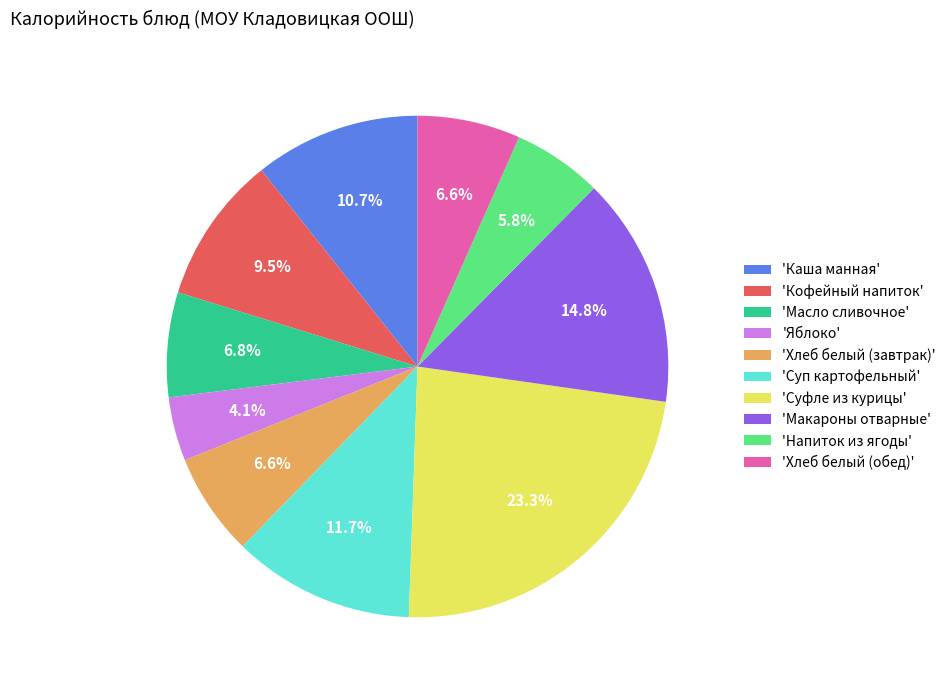

What portion of the pie excludes 'Кофейный напиток'?

90.5%